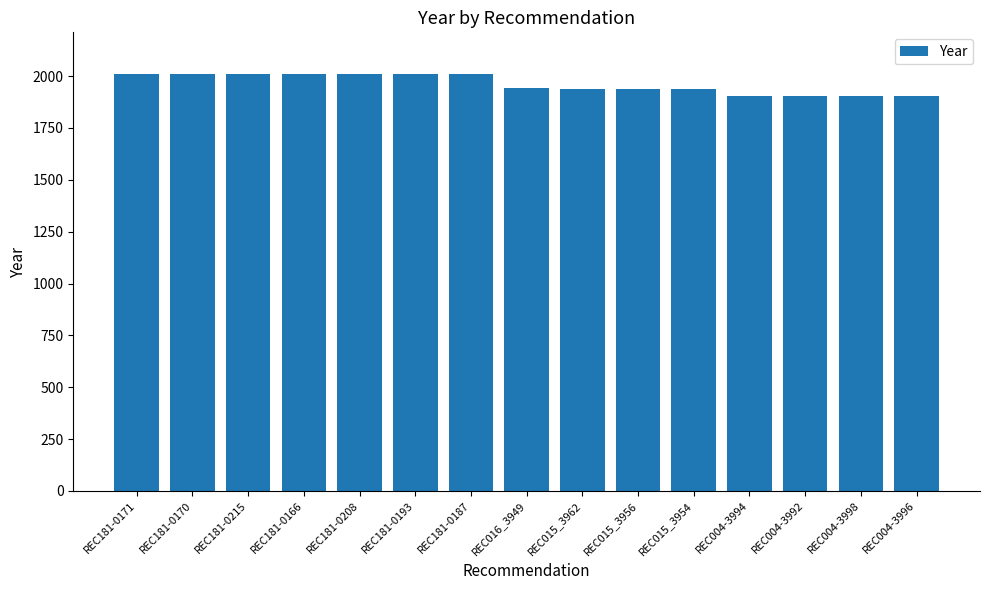

What position from the left is REC004-3994?

12